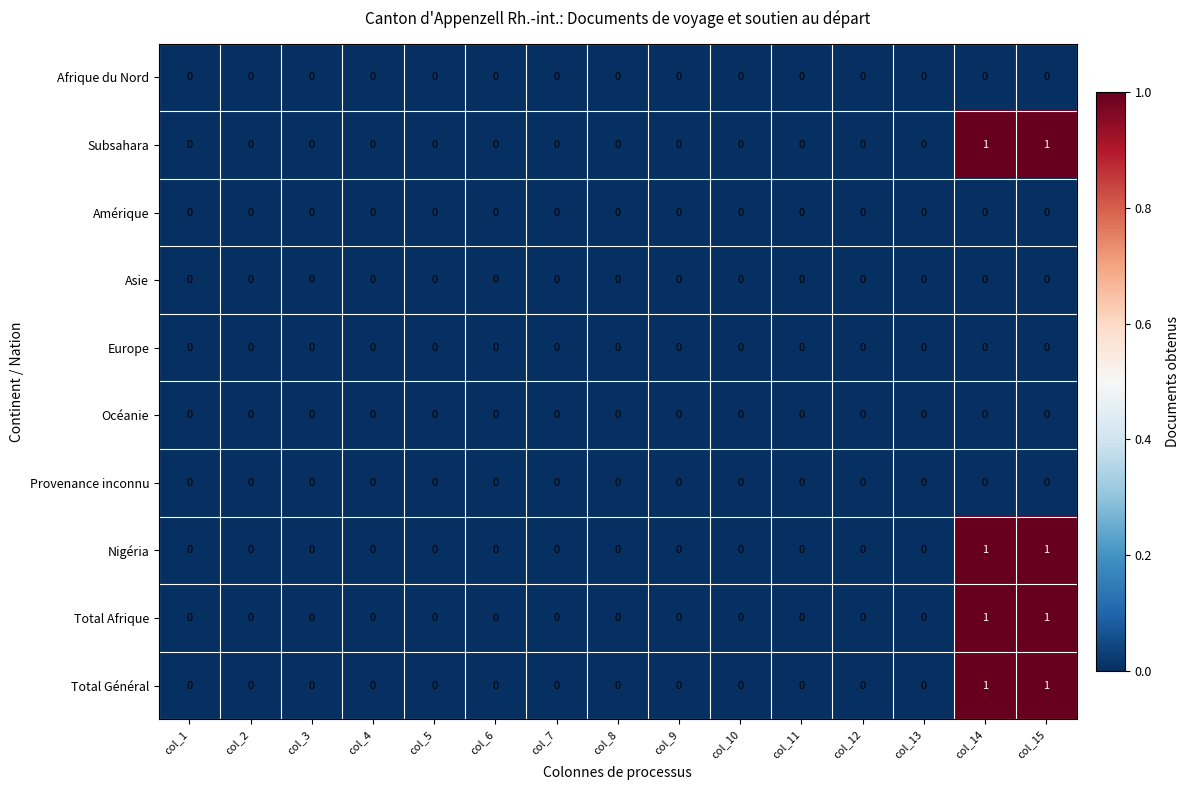

True or false: Europe has a value of 0 at col_9.

True